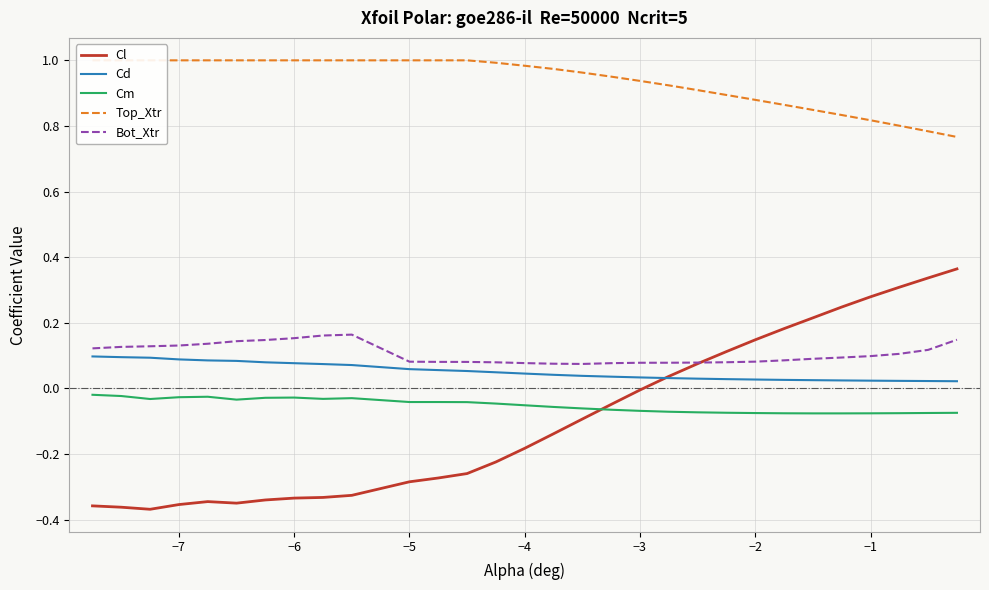

True or false: Cd and Cm cross at least once.

False